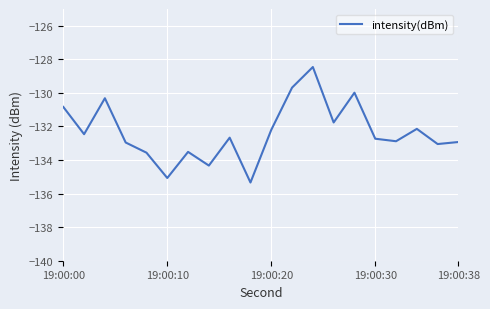

How many lines are shown in the chart?

1